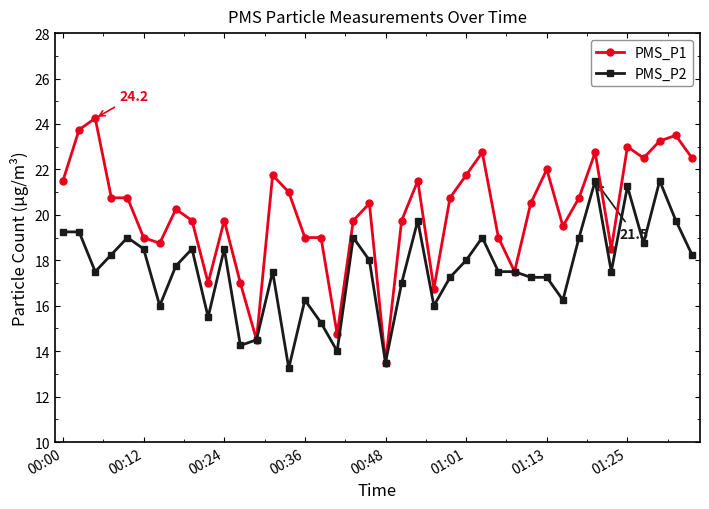

Which series has the largest range (max minus min)?

PMS_P1